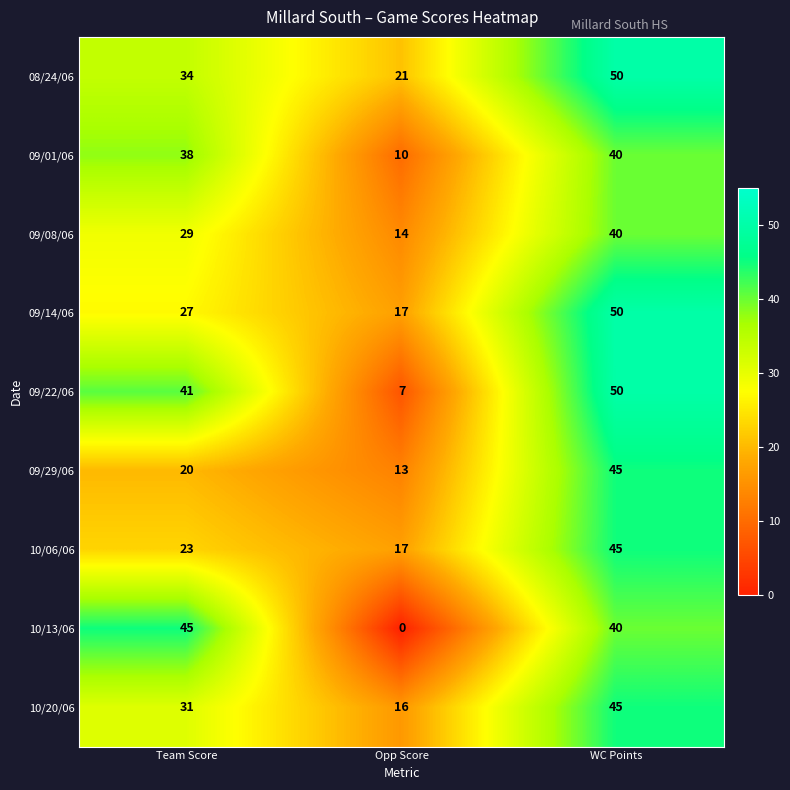

What is the difference between the highest and lowest values at Team Score?

25